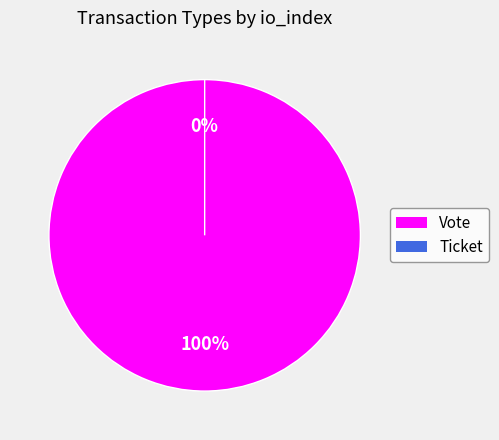

Do Ticket and Vote together represent more than half of the pie?

Yes